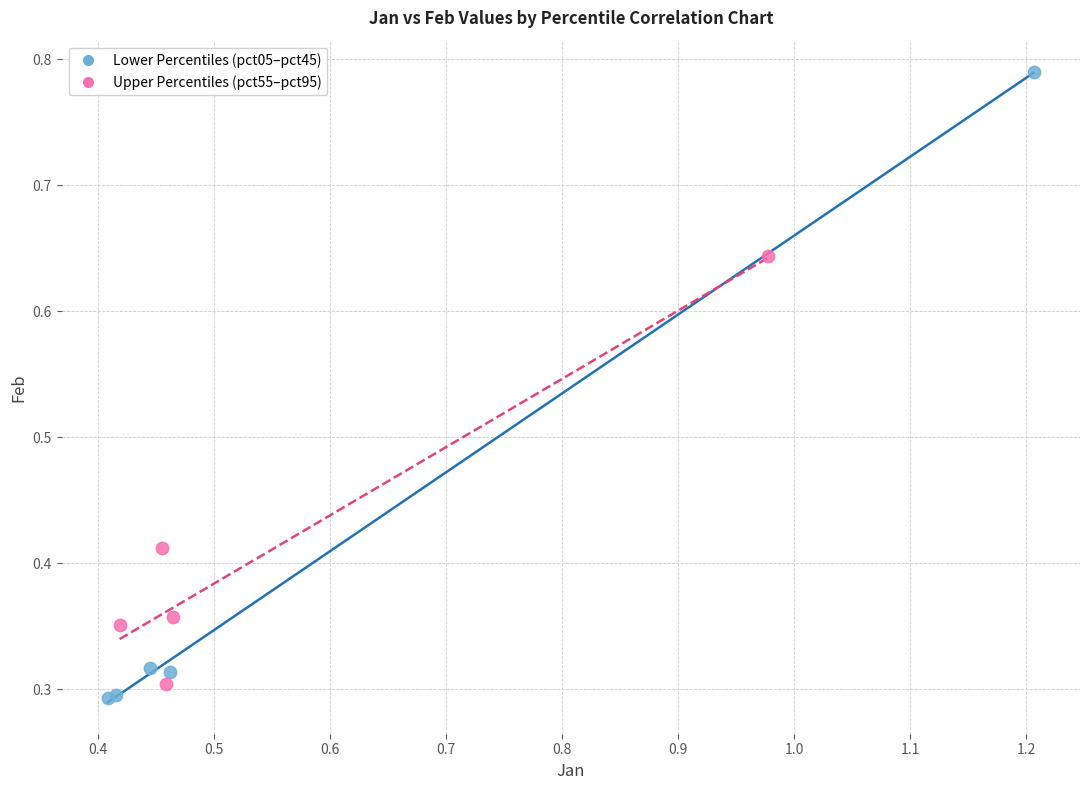

Which series reaches the maximum Y coordinate?

Lower Percentiles (pct05–pct45)